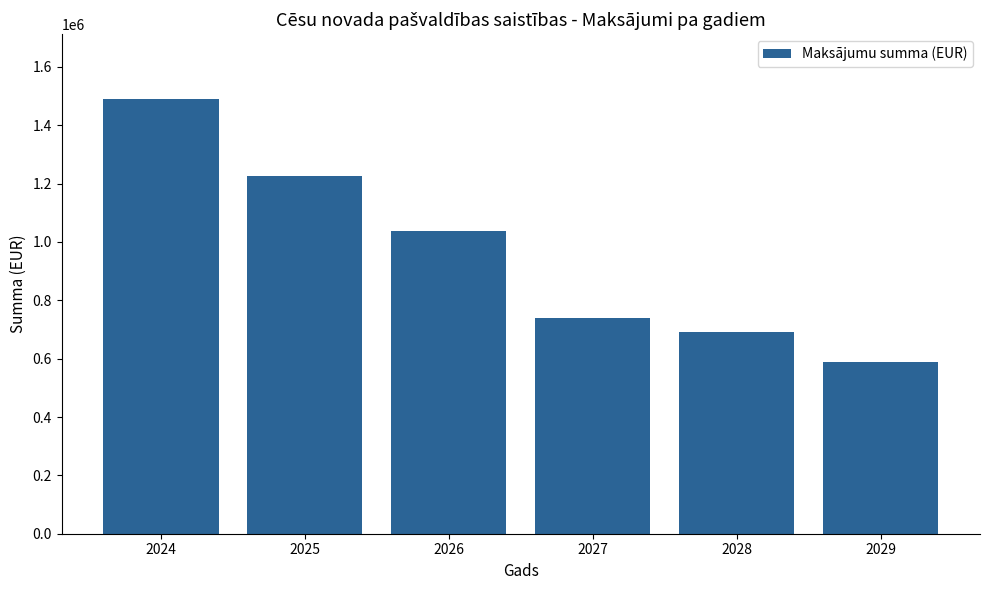

What is the difference between the maximum and minimum values?

900637.4